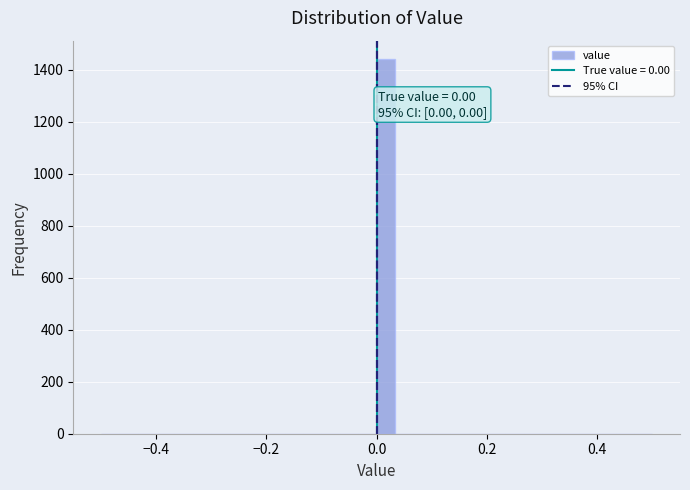

Around what value on the x-axis is the tallest bar? Give the approximate position of its centre, as read against the axis.

0.02